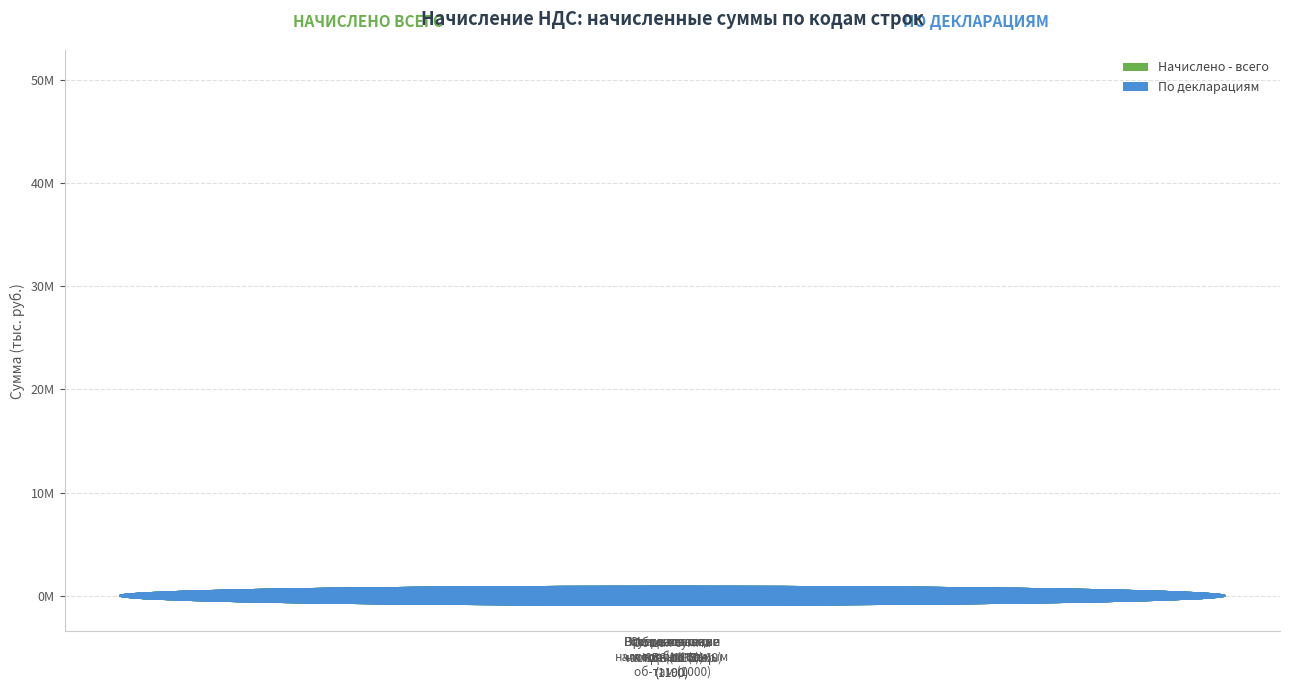

What are all the series names shown in the legend?

Начислено - всего, По декларациям